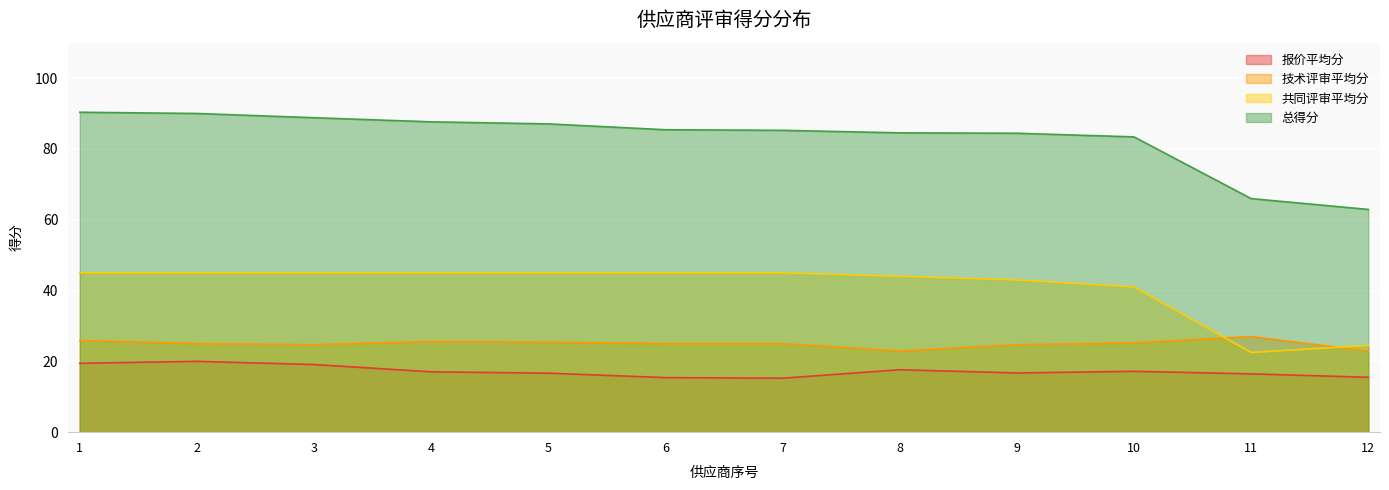

How many lines are shown in the chart?

4